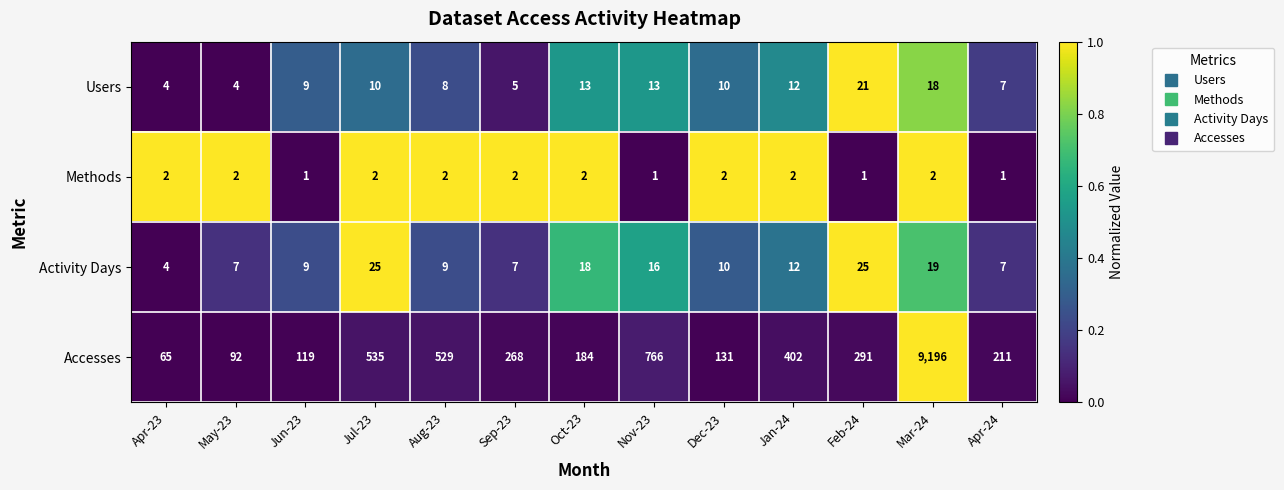

Is the value of Methods at Jul-23 greater than the value of Users at Apr-23?

No